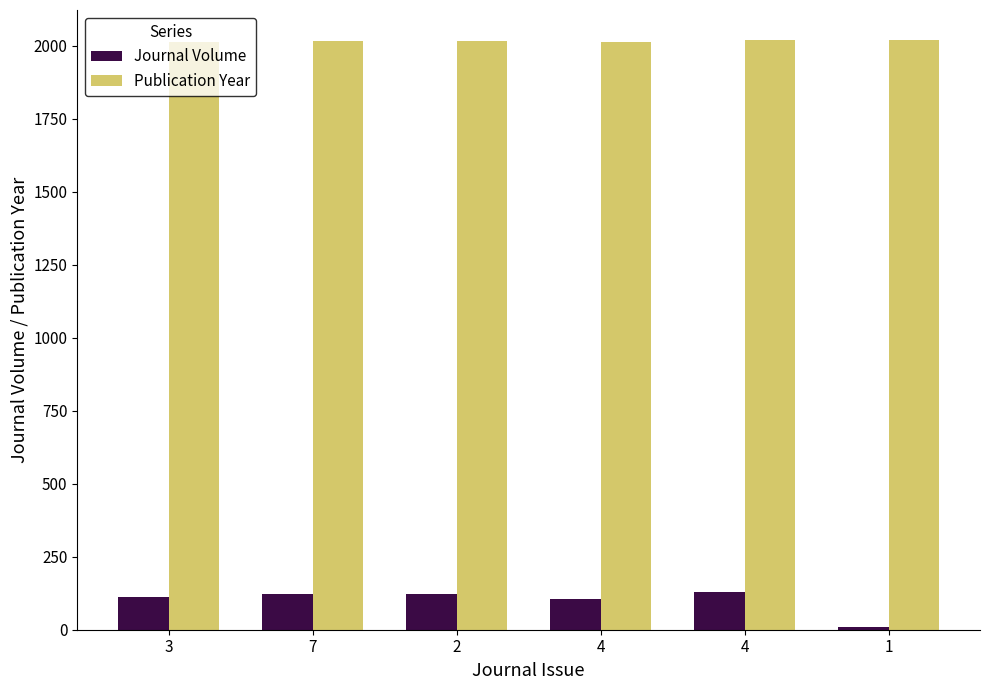

Rank the series at 4 from highest to lowest value.

Publication Year, Journal Volume